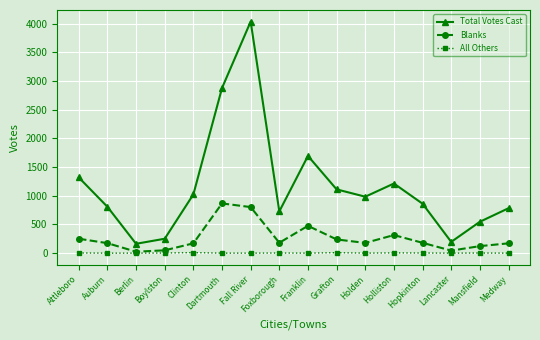

At which label does Total Votes Cast first exceed 984?

Attleboro